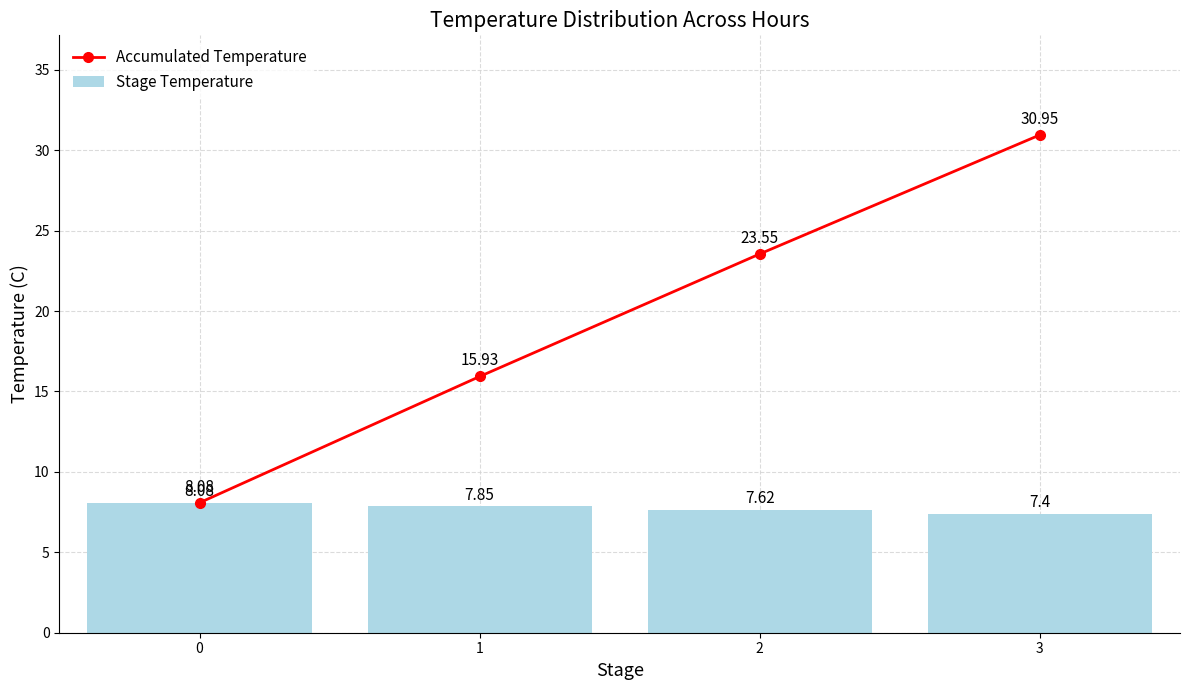

Between 1 and 3, which series saw the biggest shift?

Accumulated Temperature